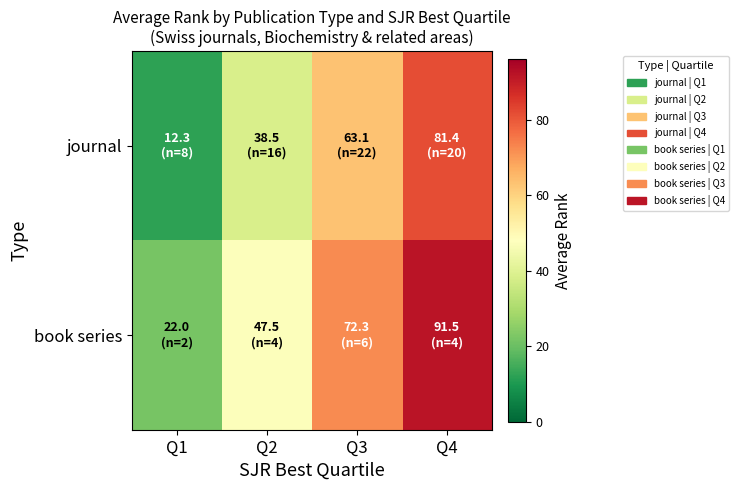

Rank the series by their average value, from lowest to highest.

journal, book series